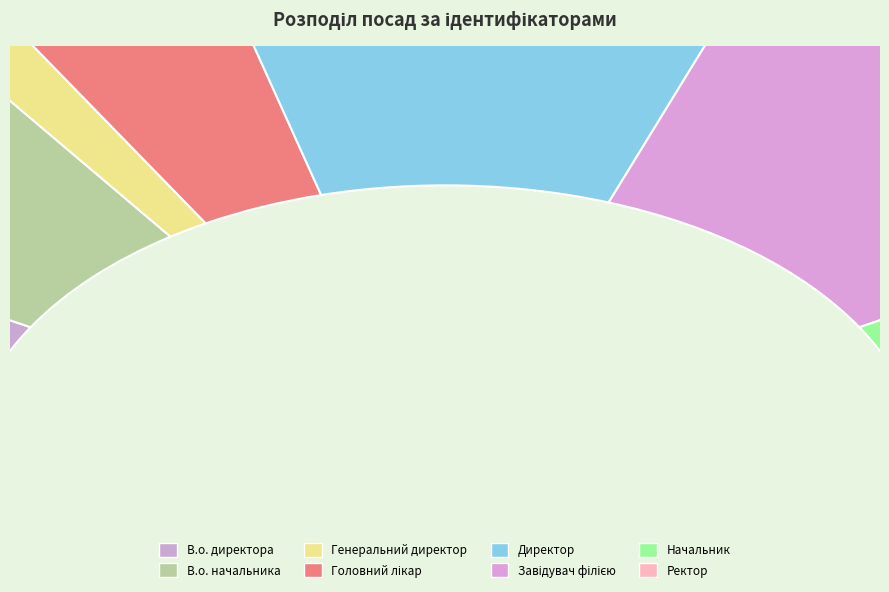

To the nearest percent, what percentage of the pie is Начальник?

6%